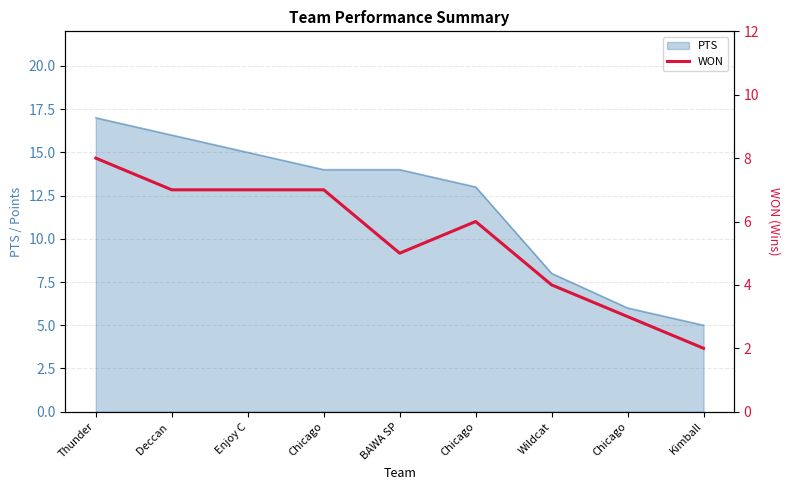

The value at Chicago is 3. True or false?

True